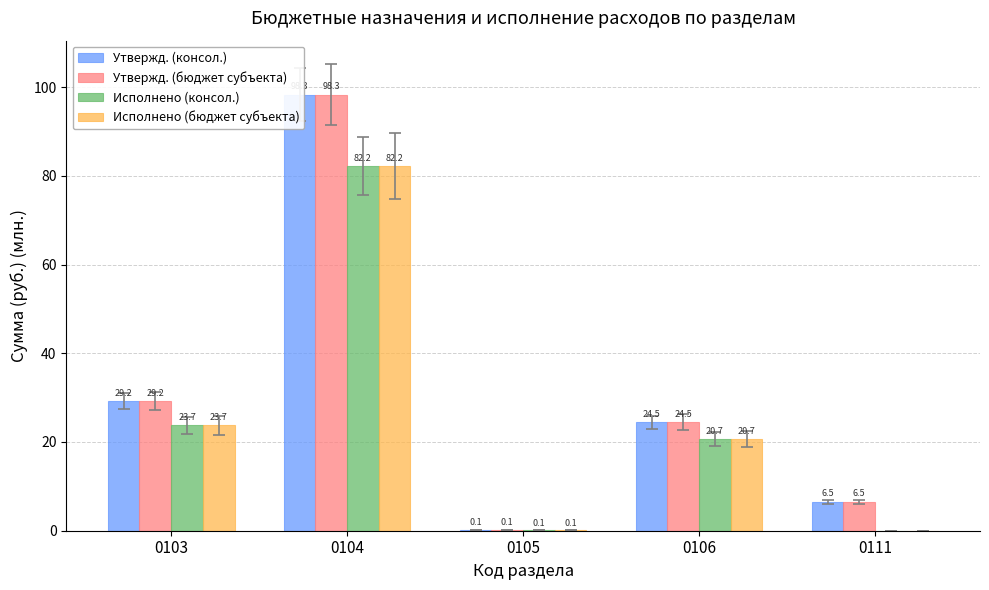

What is the difference between the Утвержд. (бюджет субъекта) values at 0111 and 0104?

91.8